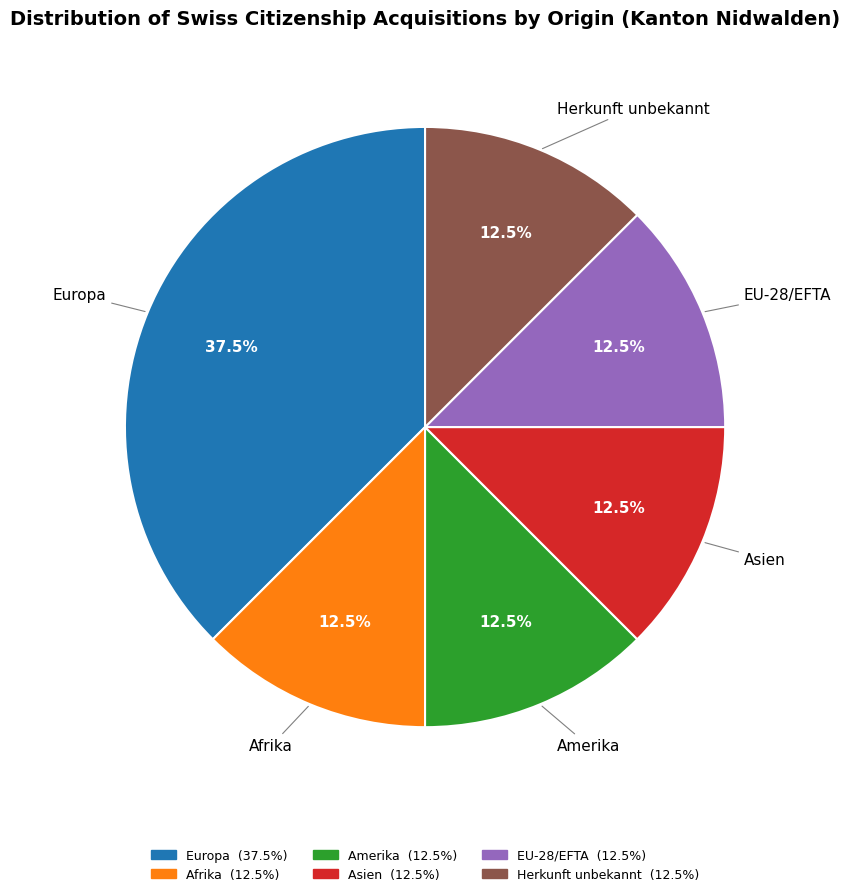

Does Afrika account for over 50% of the chart?

No